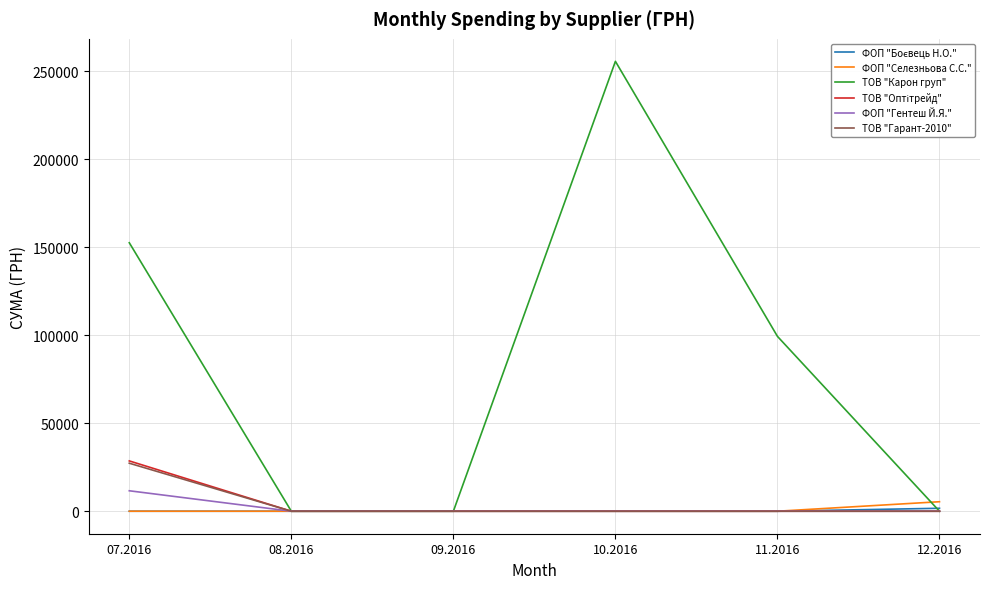

How many distinct data groups are displayed?

6